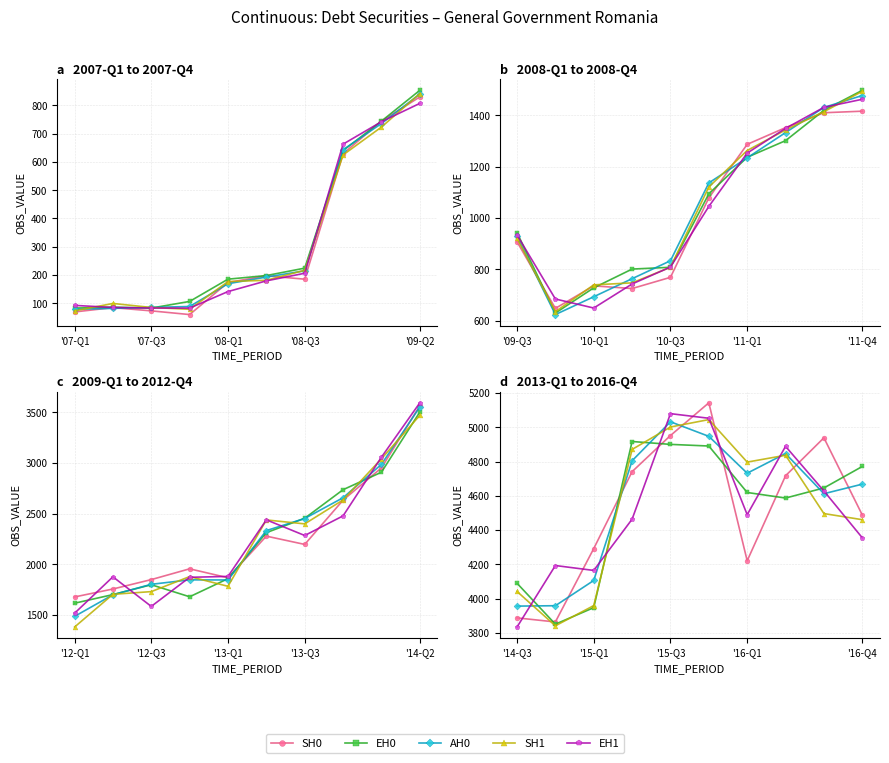

True or false: AH0 and SH0 intersect in this chart.

True